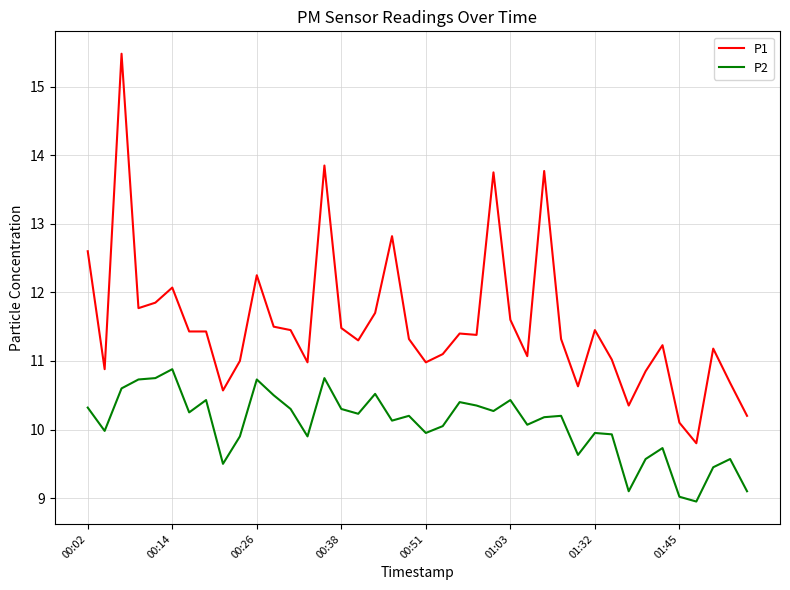

True or false: P1 has more than 0 points higher than both neighbors.

True